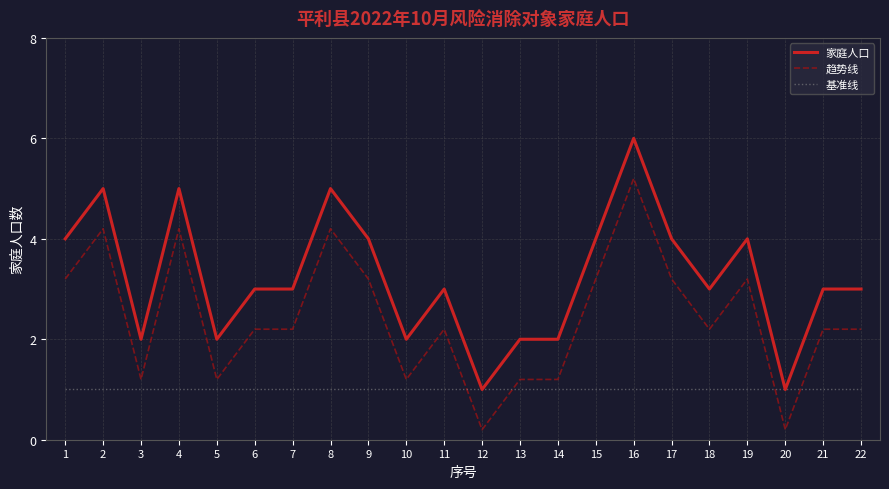

What is the difference between the highest and lowest values at 7?

2.0